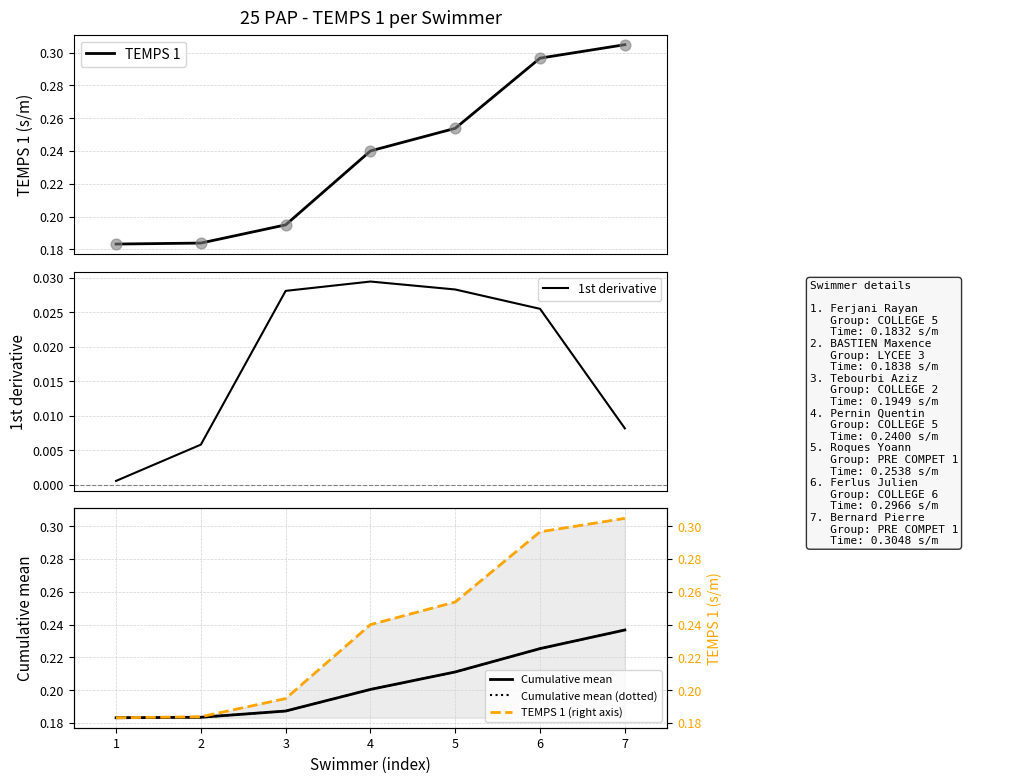

Which series contains the highest Y value?

TEMPS 1